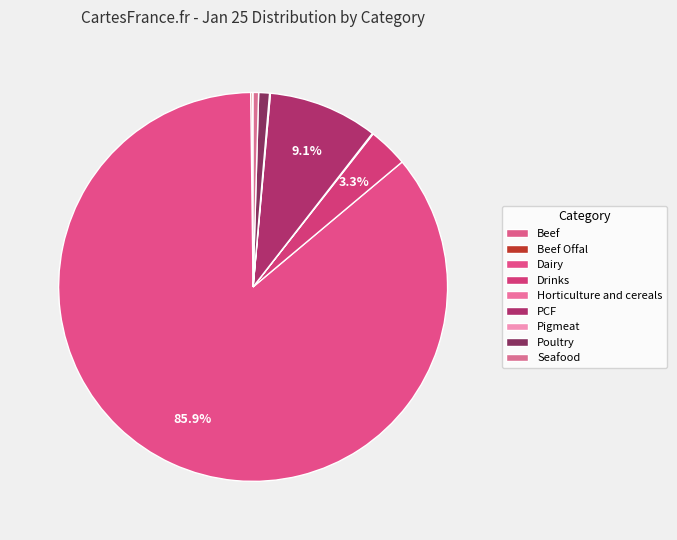

To the nearest percent, what portion does Drinks represent?

3%